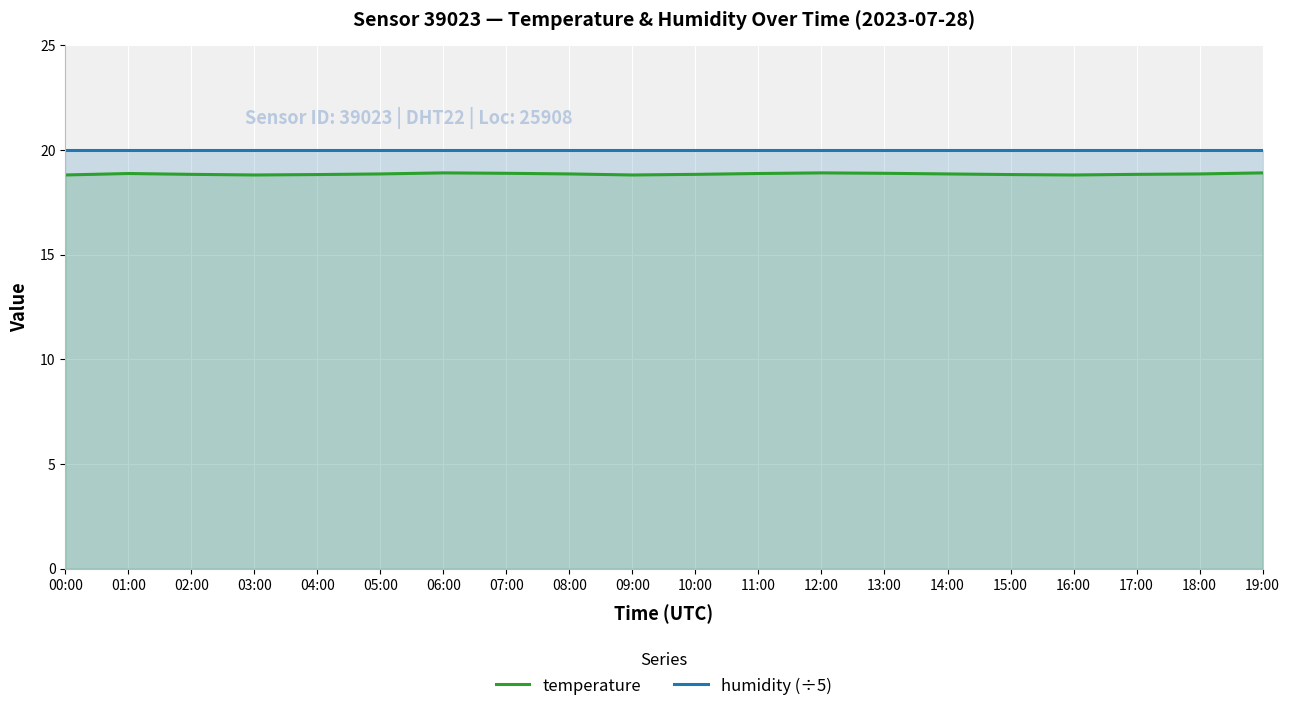

Reading right to left, extract all data points from this chart.

temperature: 19:00=18.9	18:00=18.9	17:00=18.8	16:00=18.8	15:00=18.8	14:00=18.9	13:00=18.9	12:00=18.9	11:00=18.9	10:00=18.8	09:00=18.8	08:00=18.9	07:00=18.9	06:00=18.9	05:00=18.9	04:00=18.8	03:00=18.8	02:00=18.8	01:00=18.9	00:00=18.8
humidity (÷5): 19:00=20.0	18:00=20.0	17:00=20.0	16:00=20.0	15:00=20.0	14:00=20.0	13:00=20.0	12:00=20.0	11:00=20.0	10:00=20.0	09:00=20.0	08:00=20.0	07:00=20.0	06:00=20.0	05:00=20.0	04:00=20.0	03:00=20.0	02:00=20.0	01:00=20.0	00:00=20.0